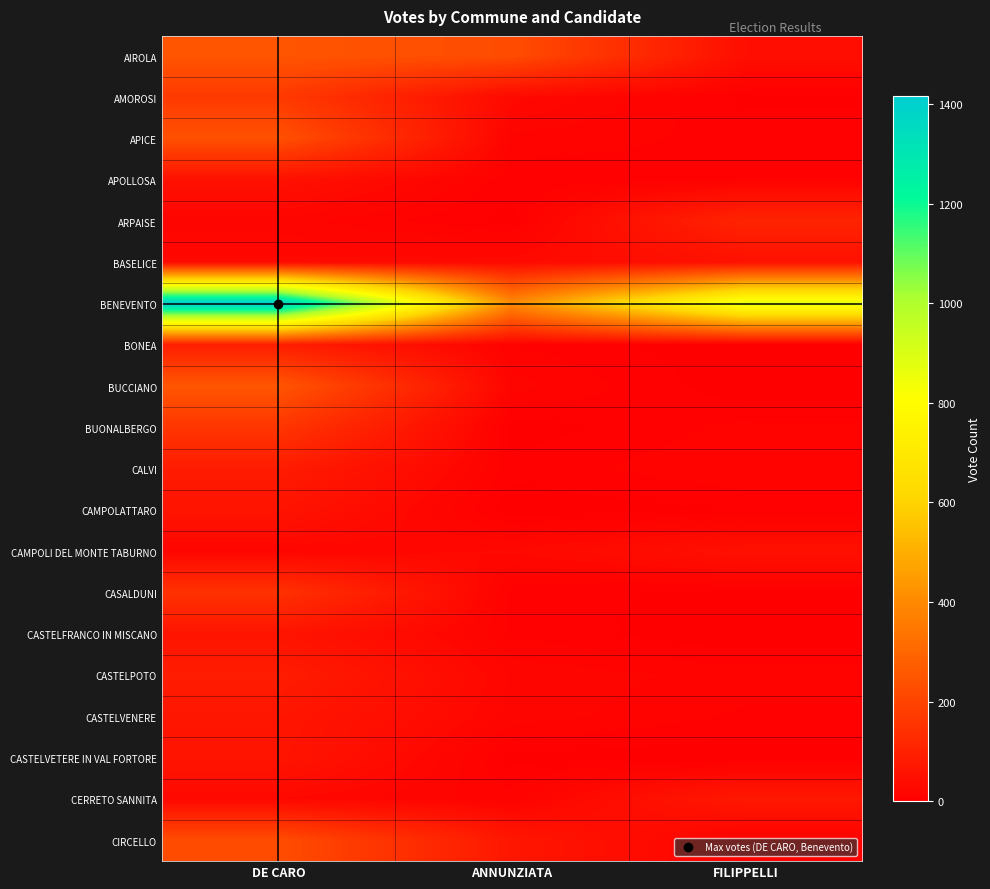

At DE CARO, list the series in order from smallest to largest.

ARPAISE, CAMPOLI DEL MONTE TABURNO, CERRETO SANNITA, BASELICE, APOLLOSA, CAMPOLATTARO, CASTELFRANCO IN MISCANO, CASTELVETERE IN VAL FORTORE, CASTELVENERE, CALVI, CASTELPOTO, BONEA, CASALDUNI, BUONALBERGO, AMOROSI, CIRCELLO, APICE, AIROLA, BUCCIANO, BENEVENTO